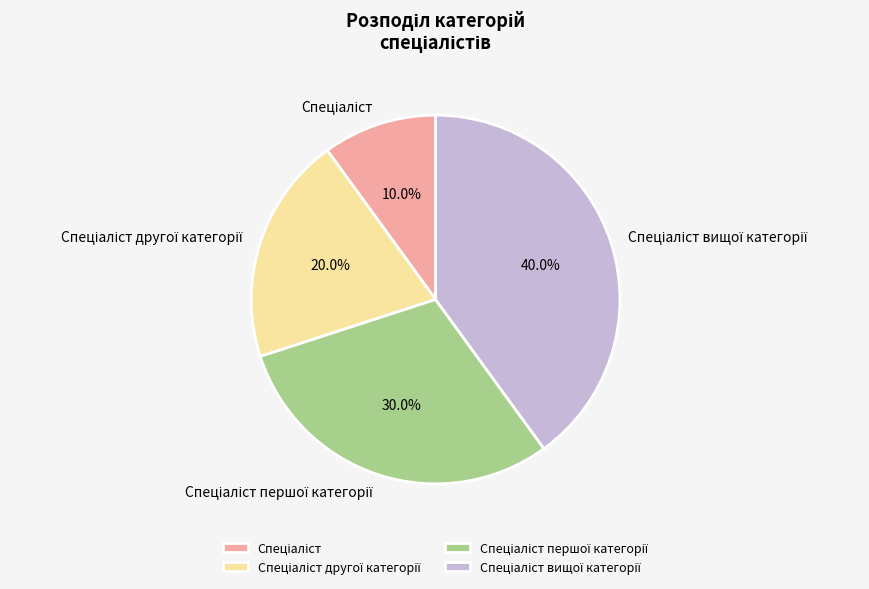

How many segments does this pie chart have?

4